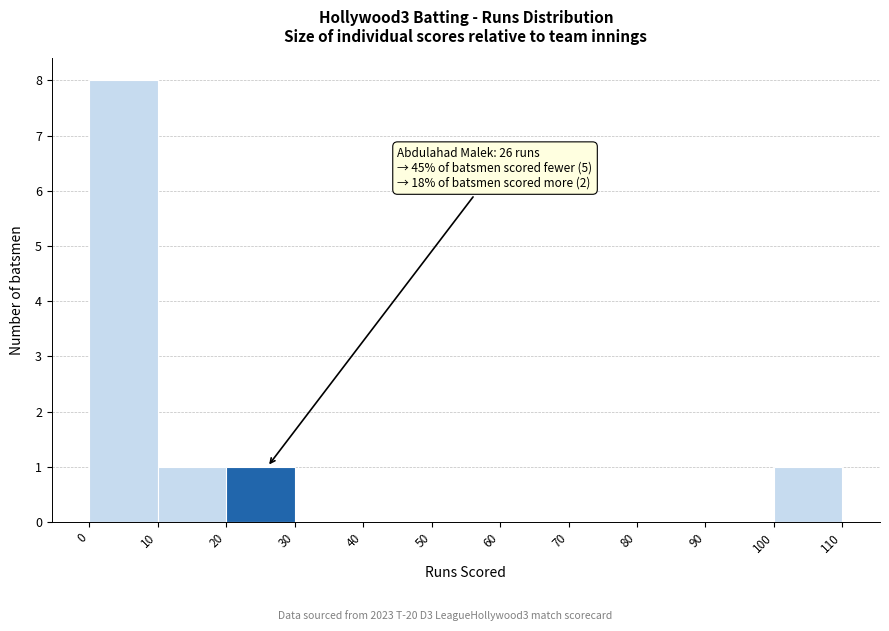

Which range on the x-axis has the tallest bar?

0 to 10